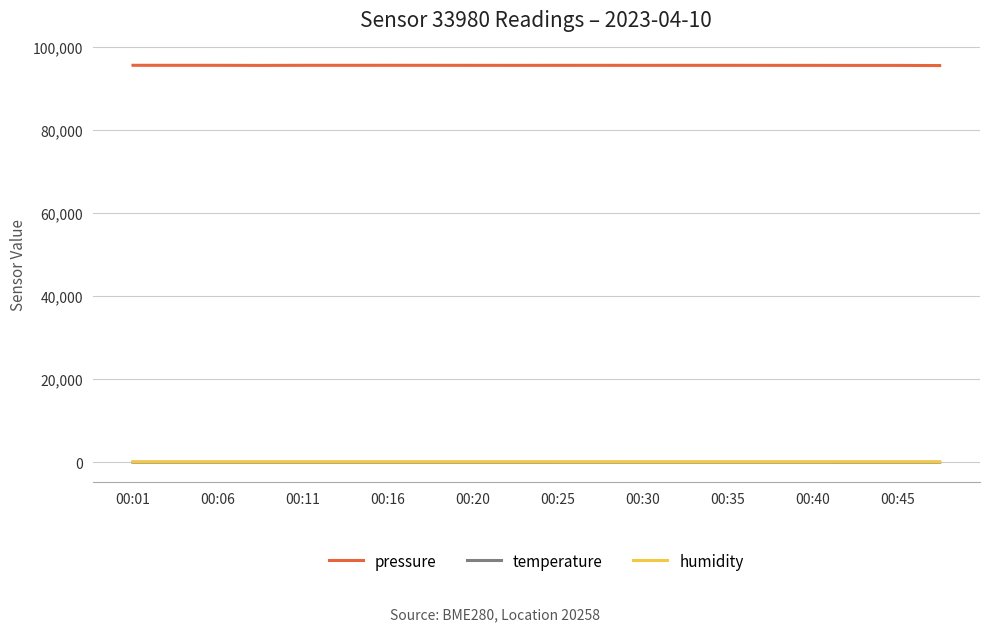

True or false: humidity and pressure intersect in this chart.

False